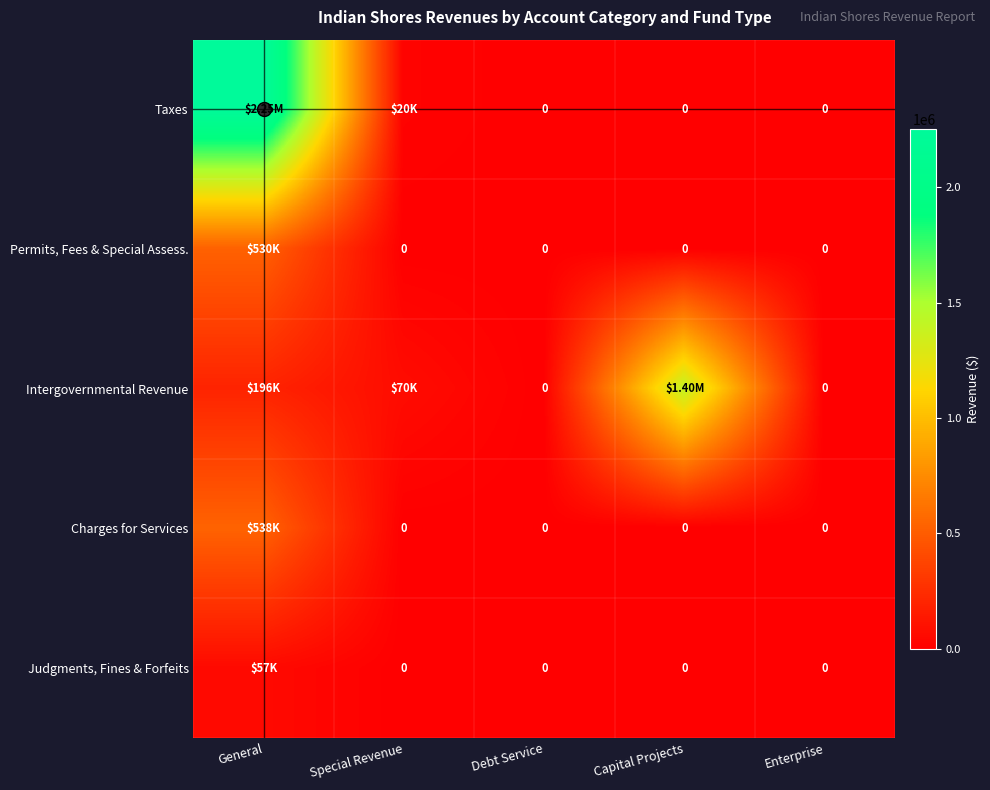

Is it true that Permits, Fees & Special Assess. equals 815632 at General?

False